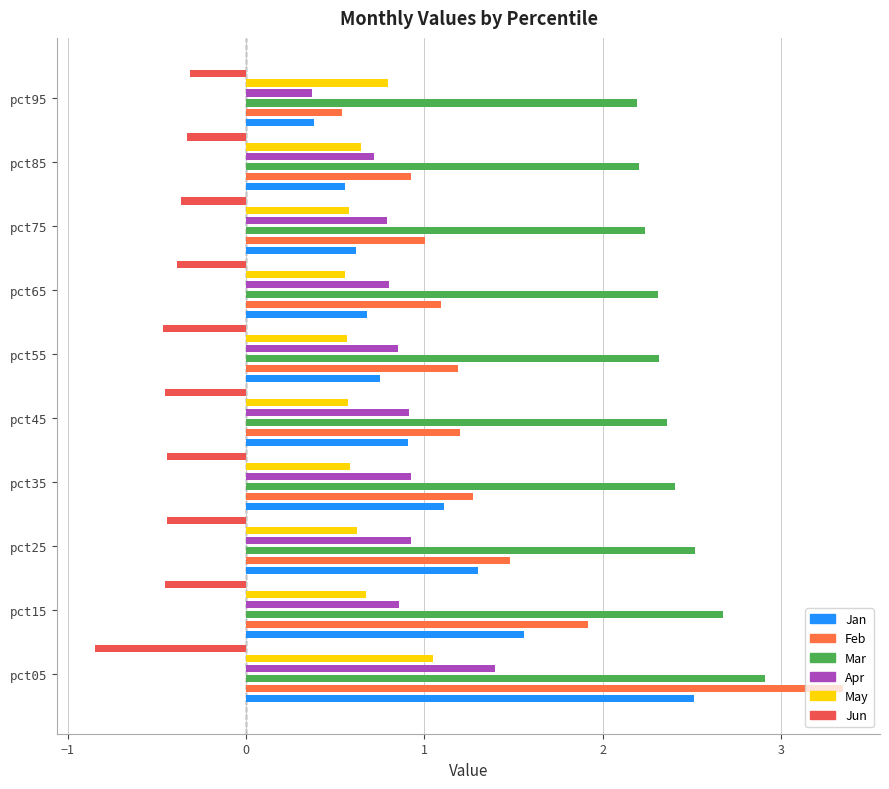

How many bars are there in each group?

6